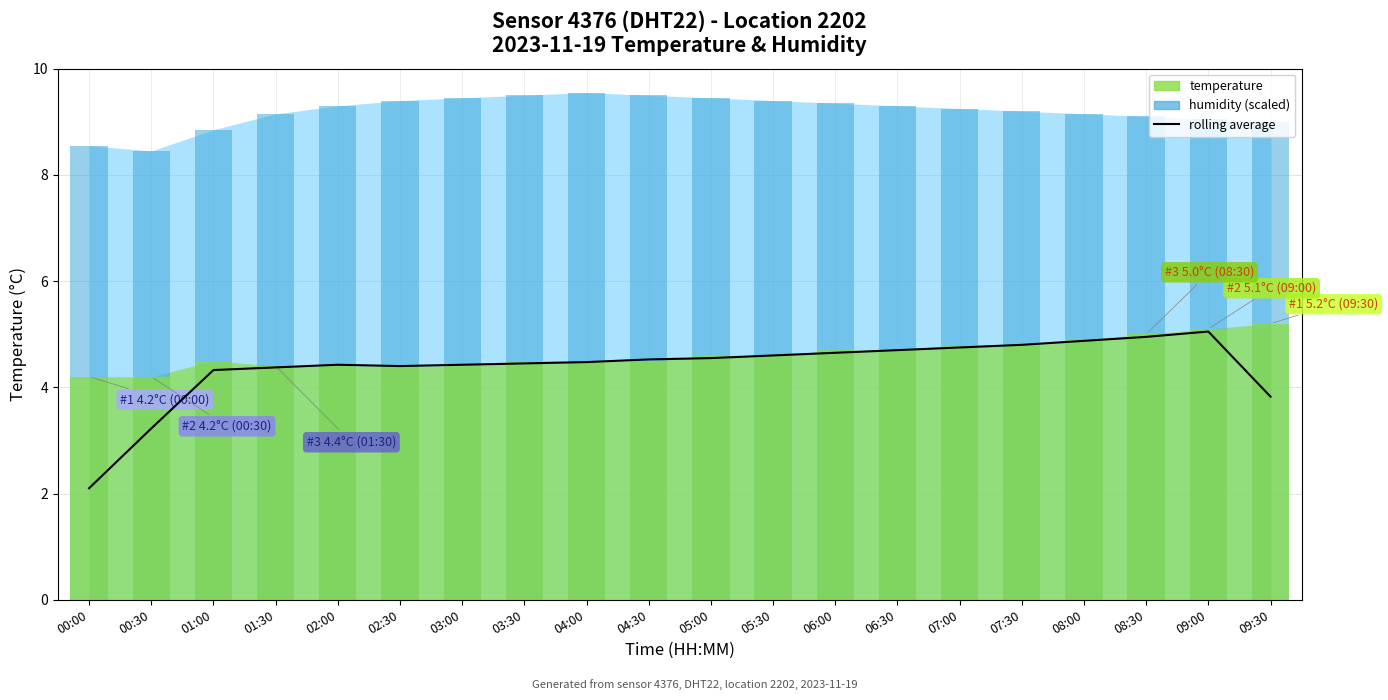

The chart shows a value of 2.5 at 08:30. True or false?

False